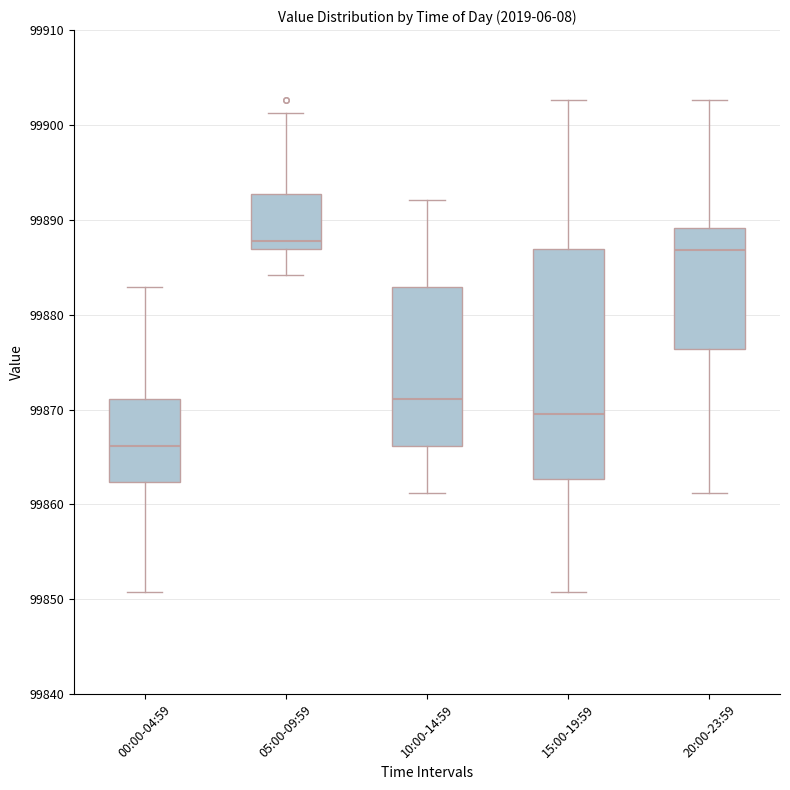

Reading left to right, read every box against the y-axis: the position of its median line, the range the box covers, and the ends of its whiskers. The values are not printed on the chart, so give them approximately, as read against the axis.

00:00-04:59: median 99866, box 99862 to 99871, whiskers 99851 to 99883
05:00-09:59: median 99888, box 99887 to 99893, whiskers 99884 to 99901
10:00-14:59: median 99871, box 99866 to 99883, whiskers 99861 to 99892
15:00-19:59: median 99870, box 99863 to 99887, whiskers 99851 to 99903
20:00-23:59: median 99887, box 99876 to 99889, whiskers 99861 to 99903